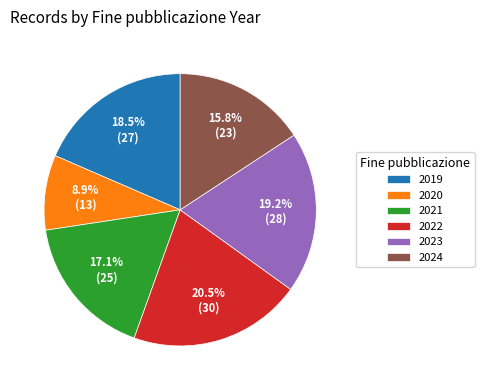

Which slice is the largest?

2022